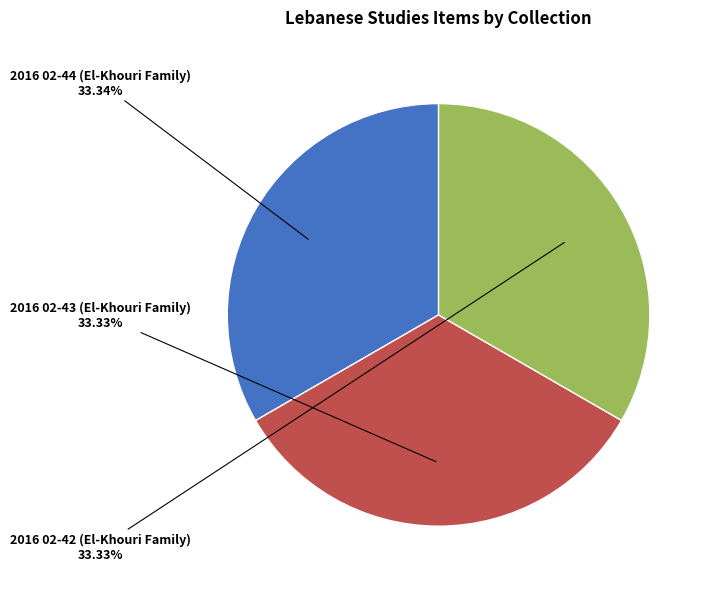

How many segments does this pie chart have?

3